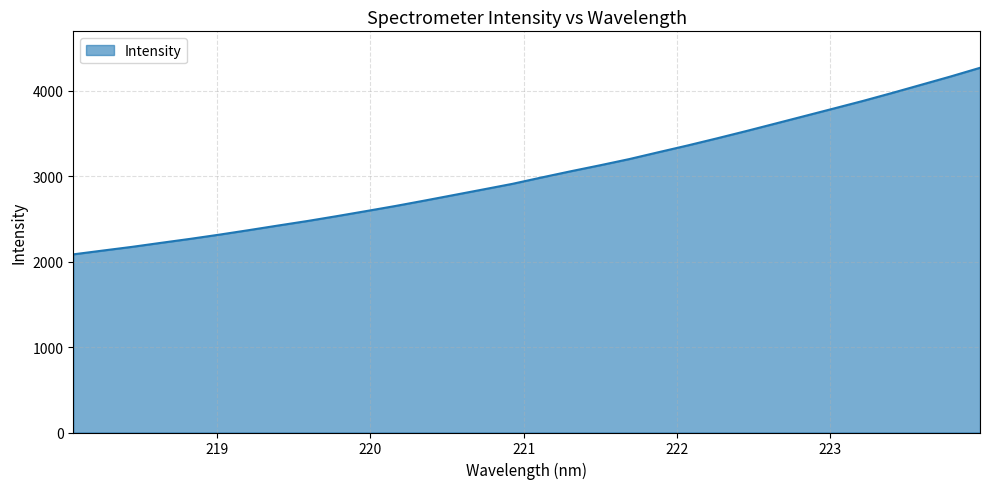

What is the greatest value displayed?

4267.4